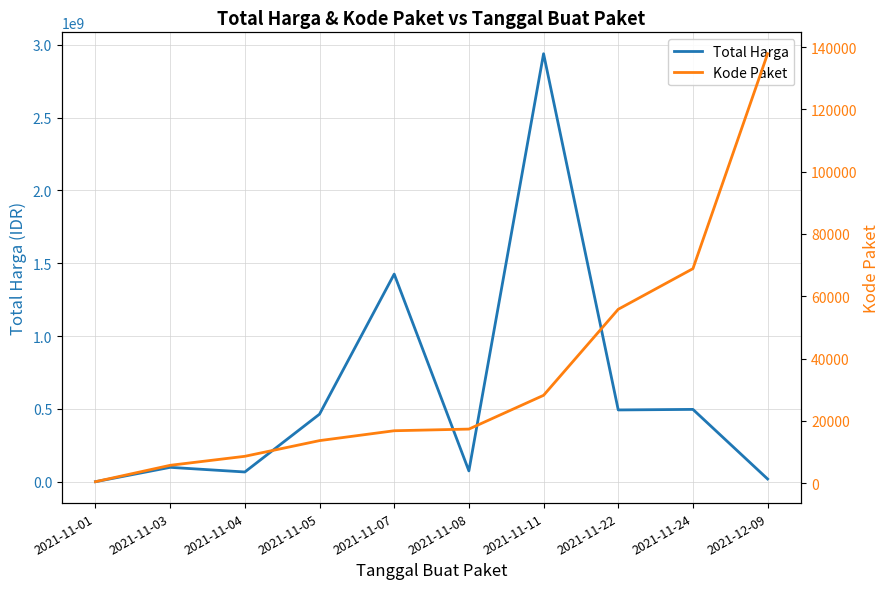

What is the difference between the Total Harga values at 2021-11-03 and 2021-11-08?

24426570